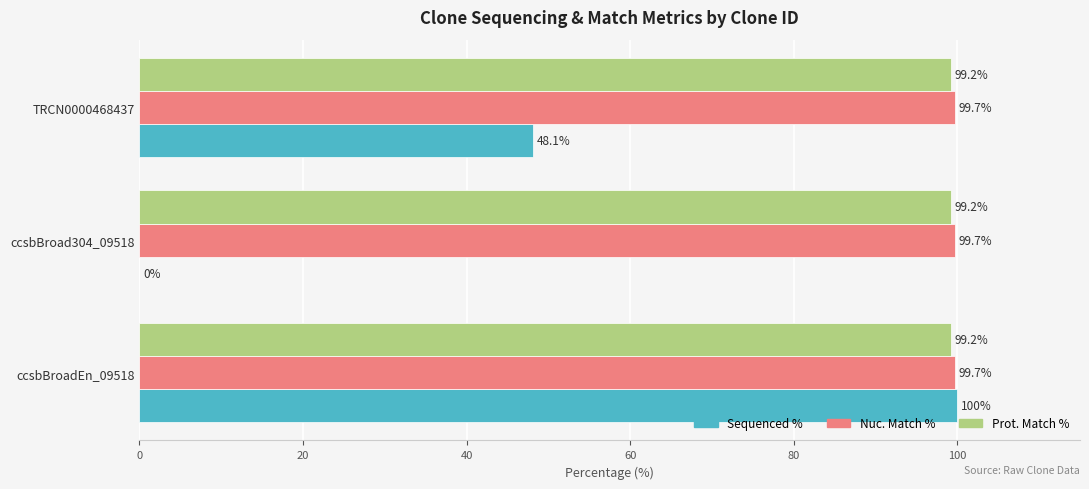

What is the greatest value displayed?

100.0